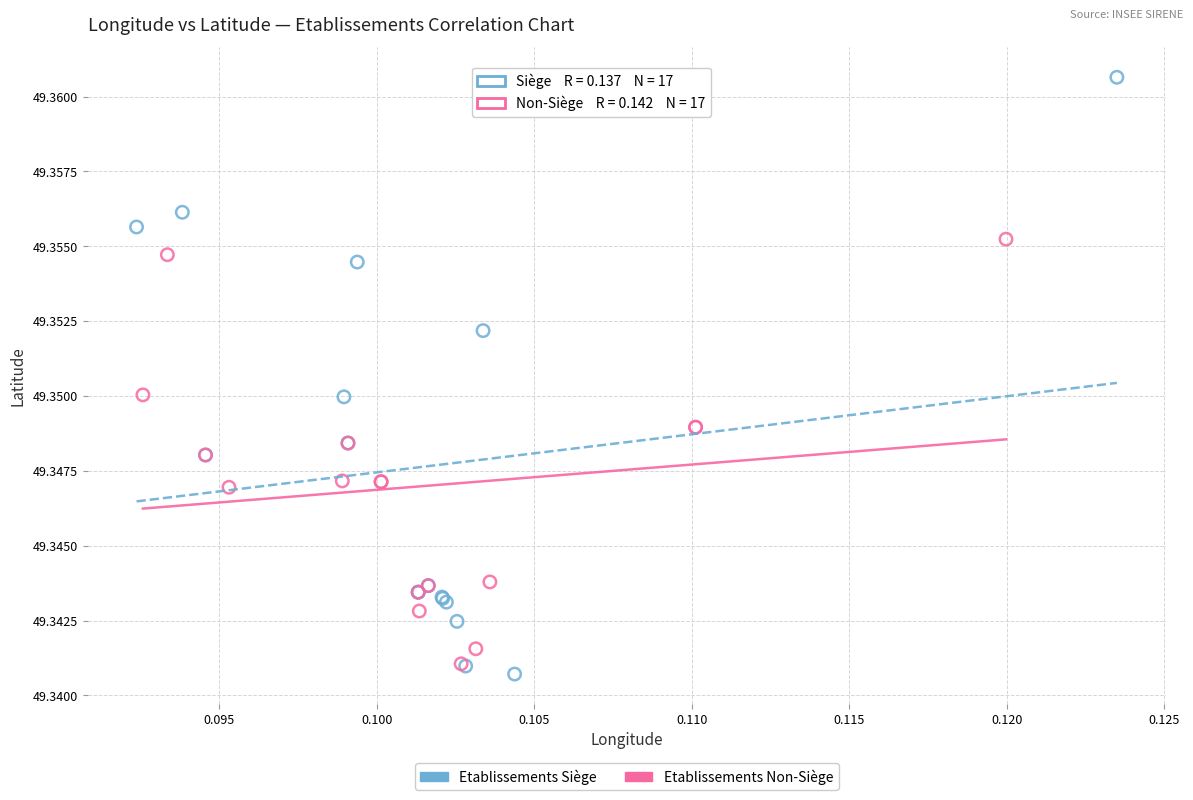

Which series contains the highest Y value?

Etablissements Siège